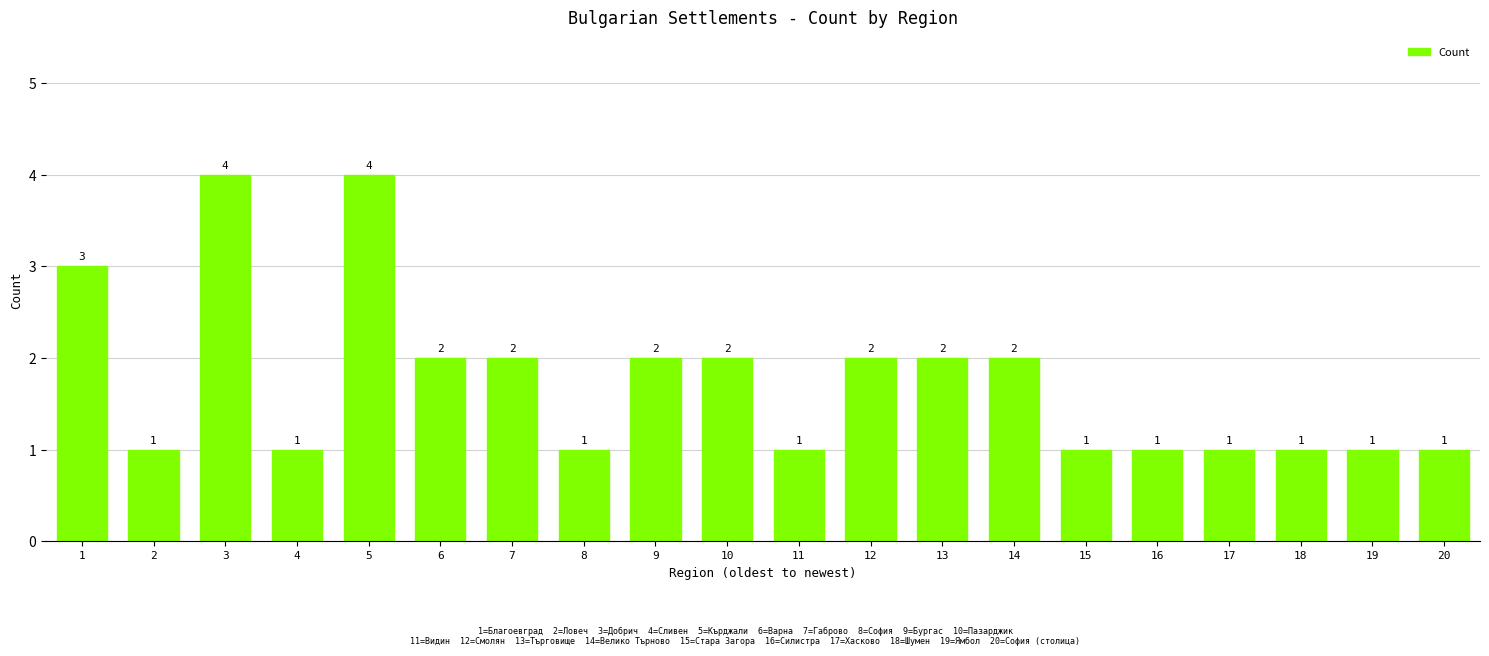

At which label does the data first exceed 2?

1